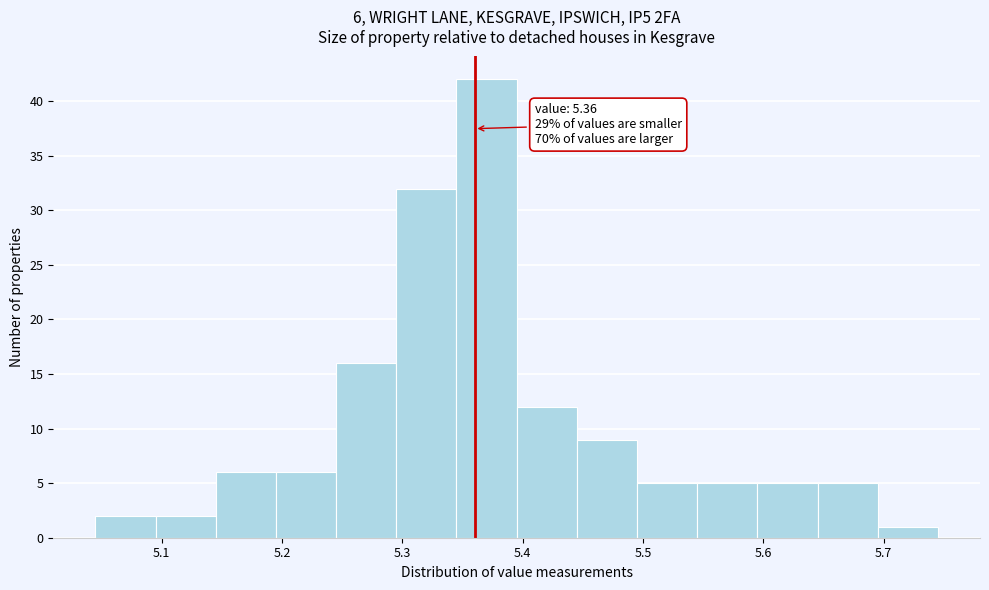

Which range on the x-axis has the tallest bar?

5.345 to 5.395